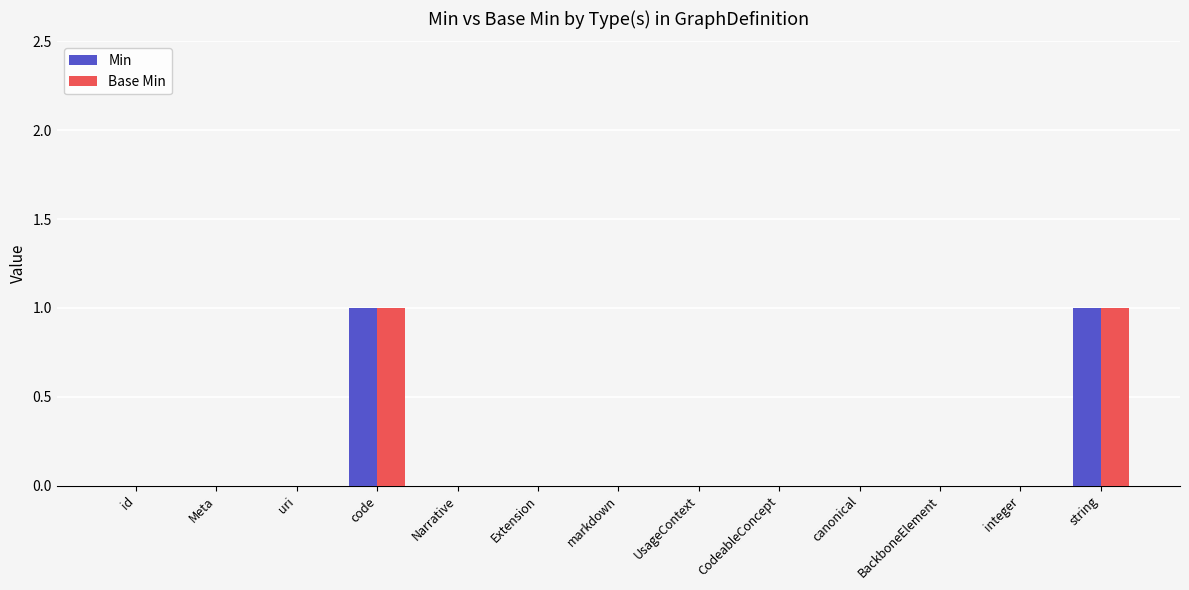

Are the bars horizontal?

No